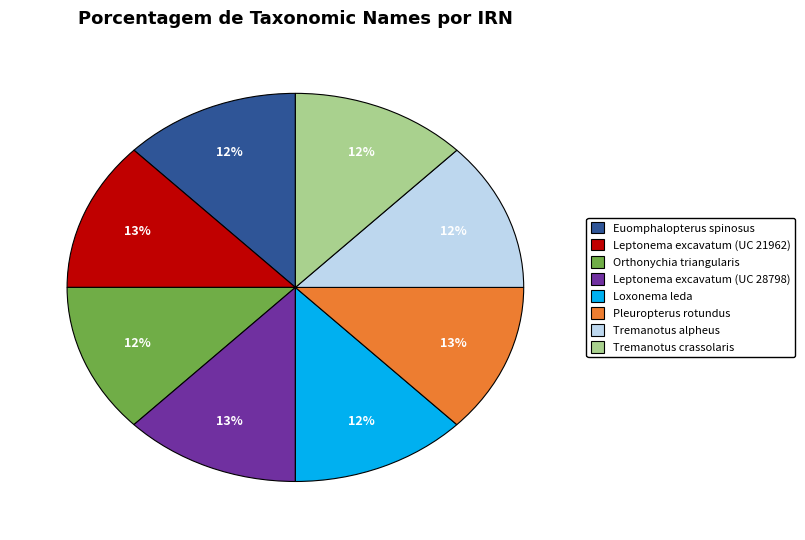

True or false: Tremanotus alpheus accounts for 22% of the total.

False